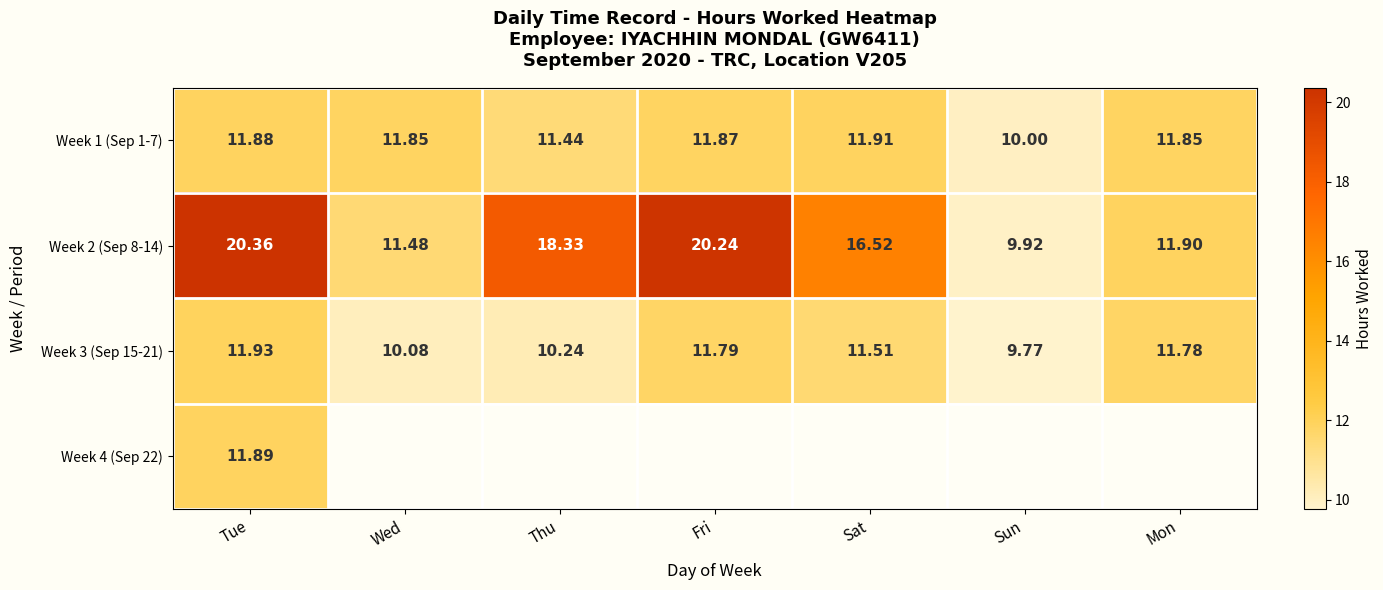

At which label is Week 1 (Sep 1-7) closest to 10?

Sun